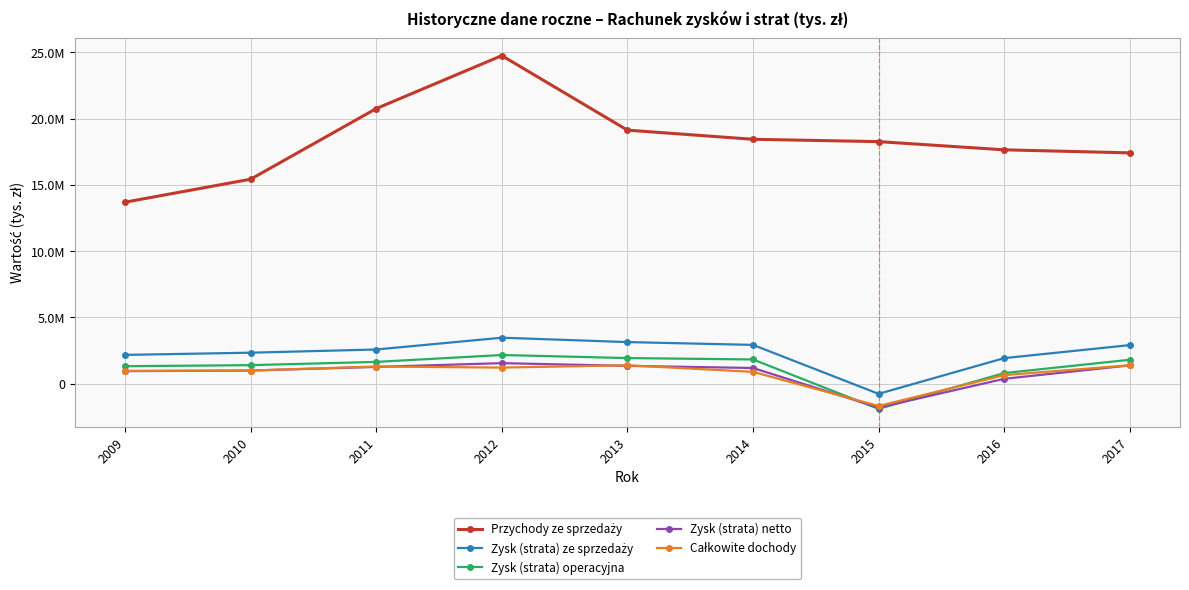

At which label is Przychody ze sprzedaży closest to 19223803?

2013